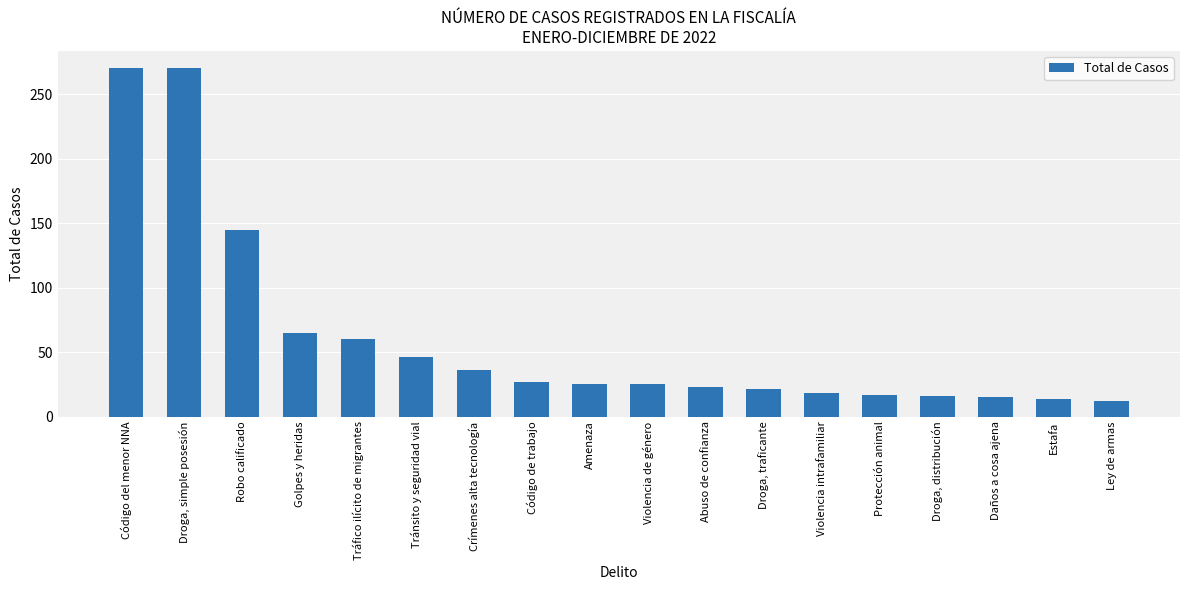

What is the maximum value shown in the chart?

270